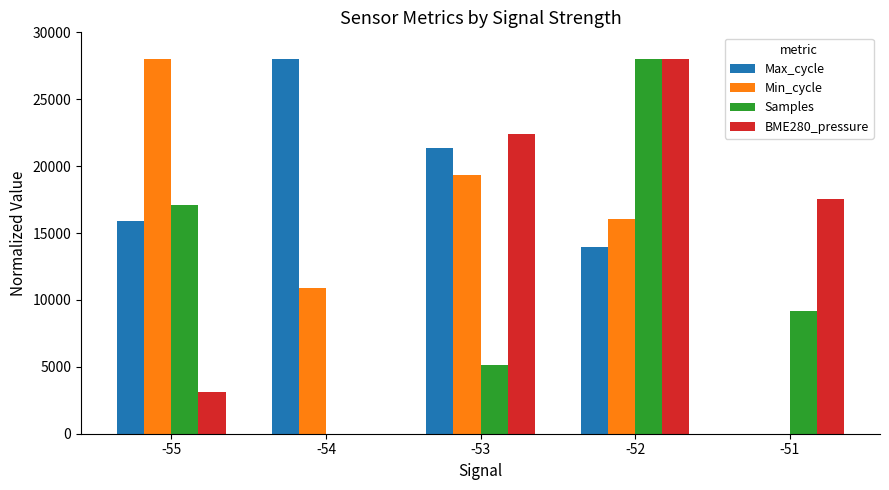

Which series changed the most between -55 and -53?

BME280_pressure